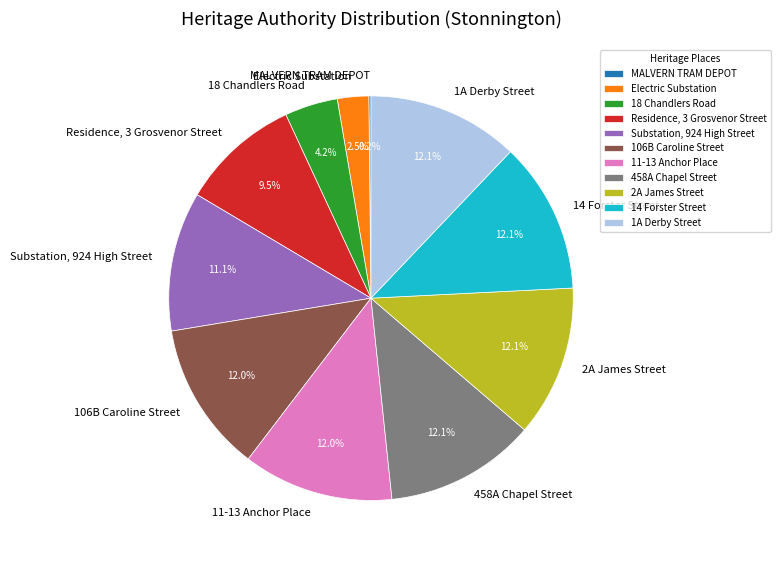

Is there any slice that represents more than half of the pie?

No